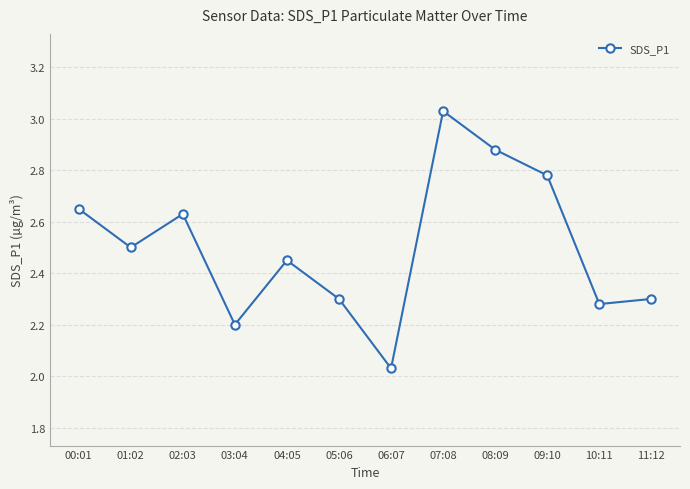

What is the label of the 12th point from the right?

00:01